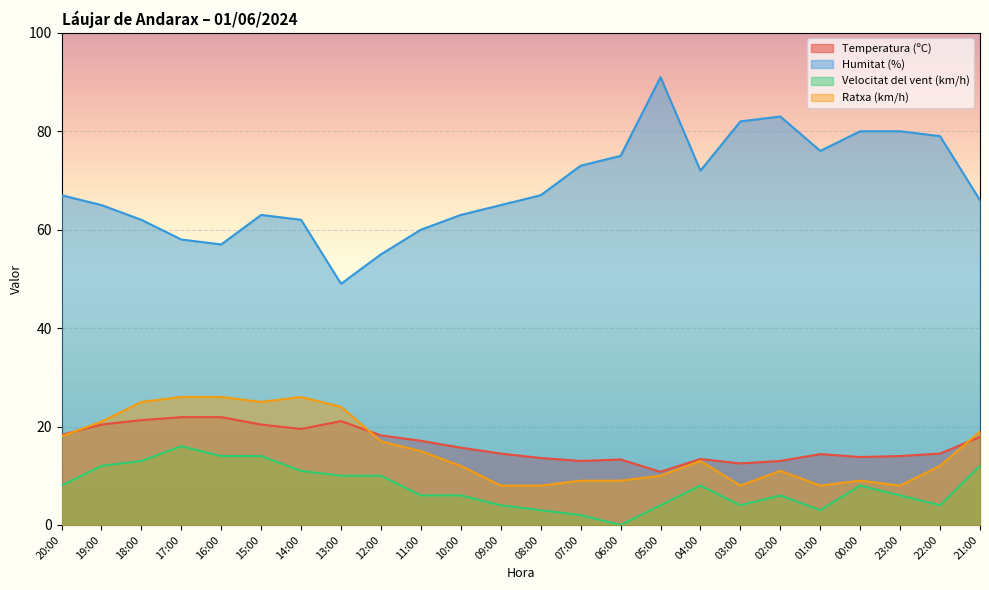

How many data points in Ratxa (km/h) are above 13?

11